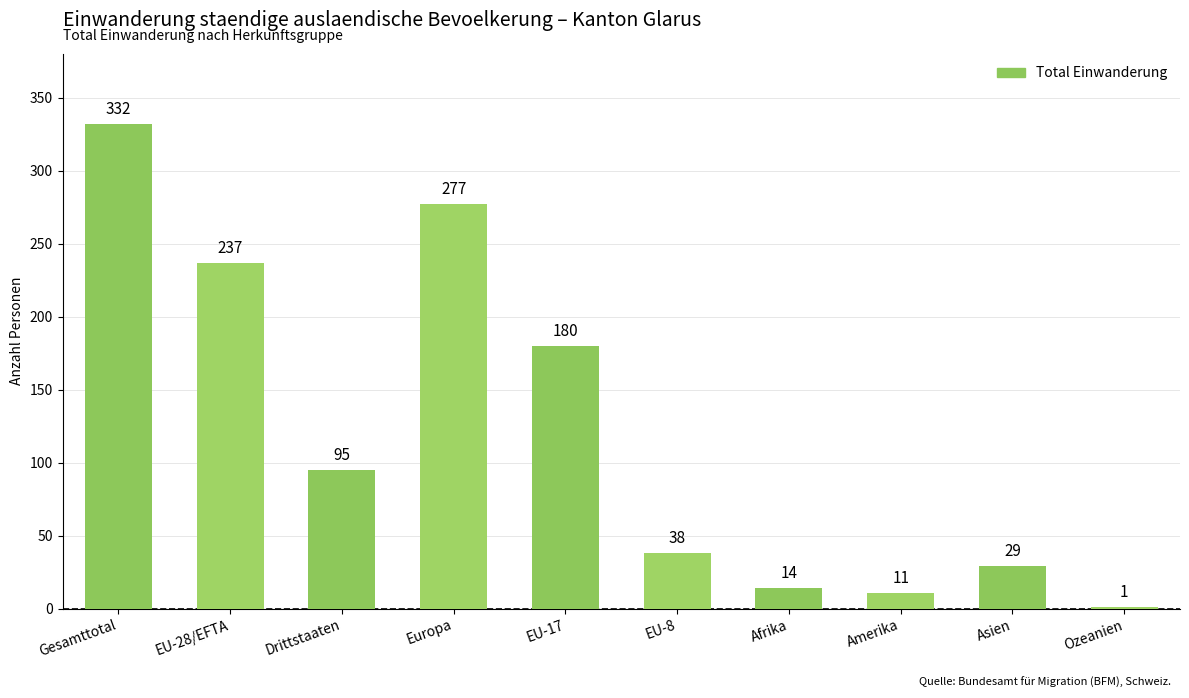

Are the bars grouped side by side (vs. stacked)?

No